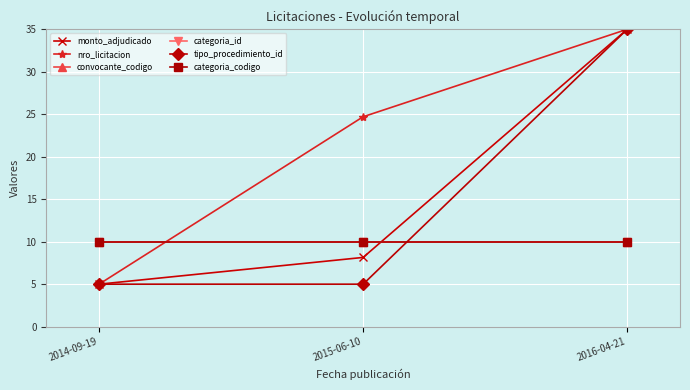

Which series has the largest total across all categories?

nro_licitacion